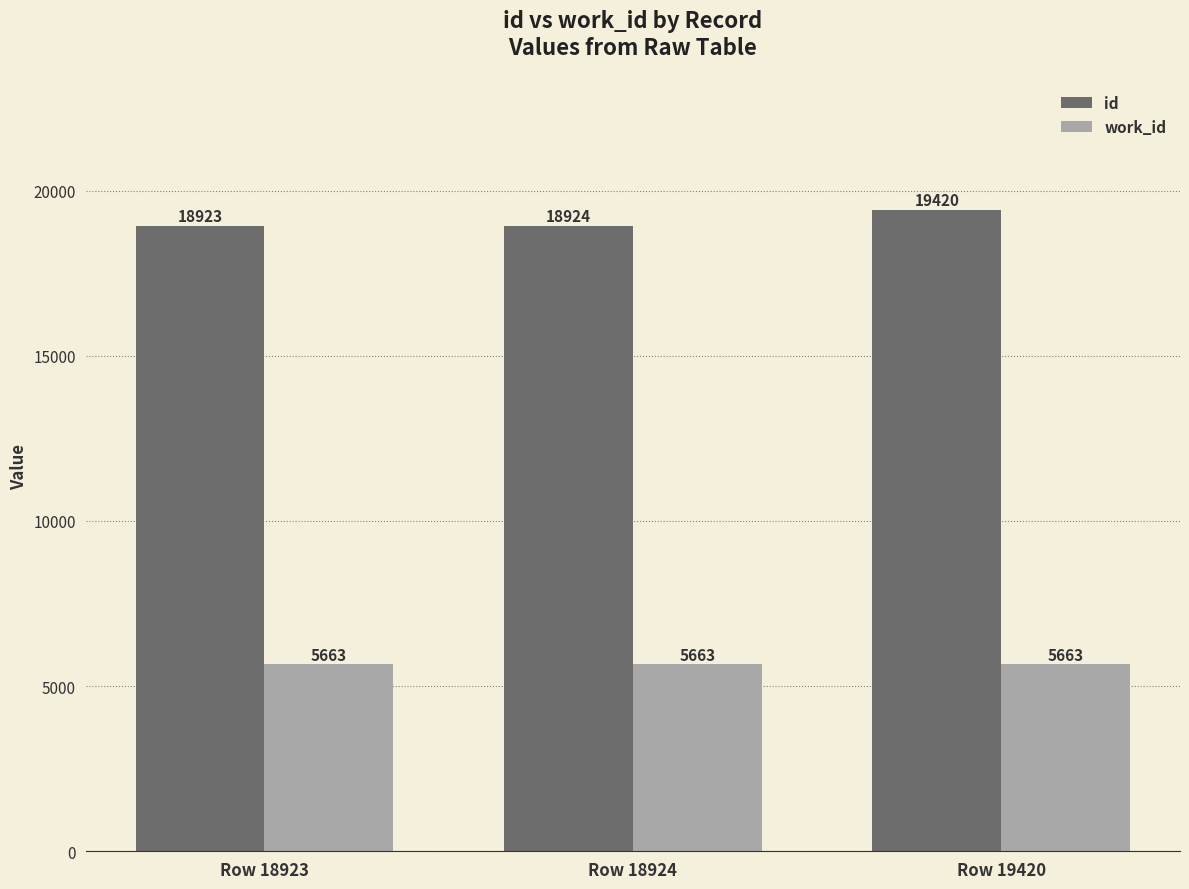

What are all the series names shown in the legend?

id, work_id